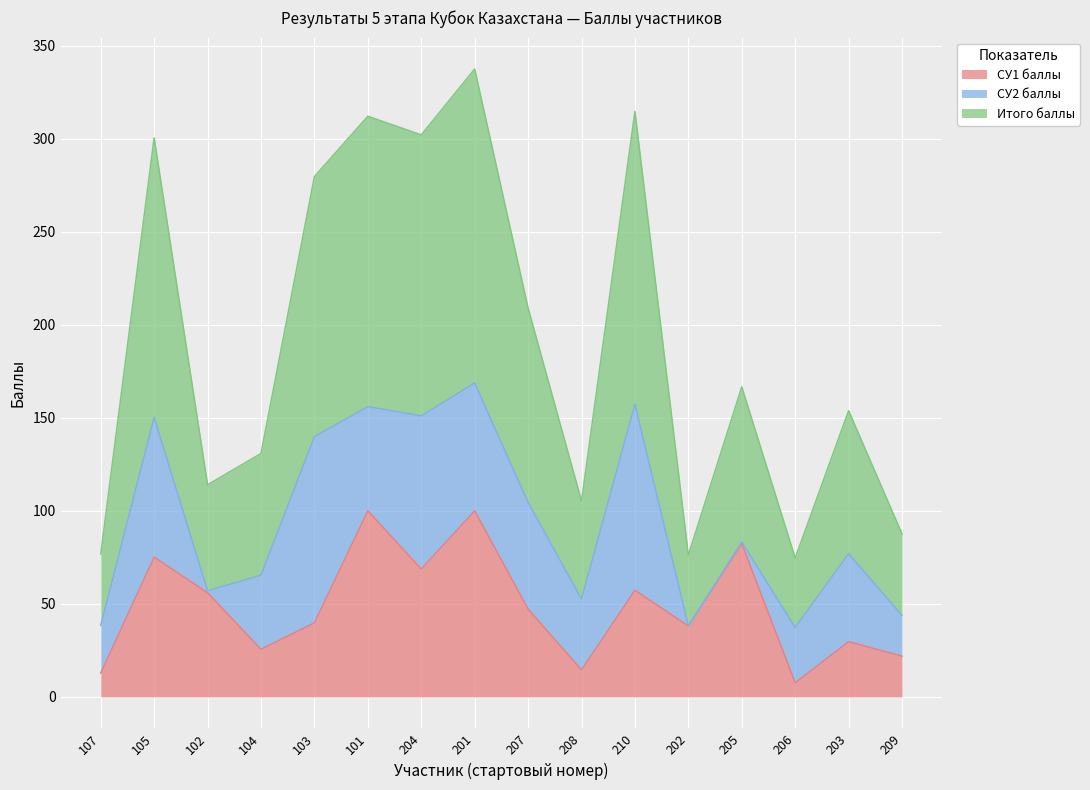

Between 105 and 101, which series saw the biggest shift?

СУ1 баллы